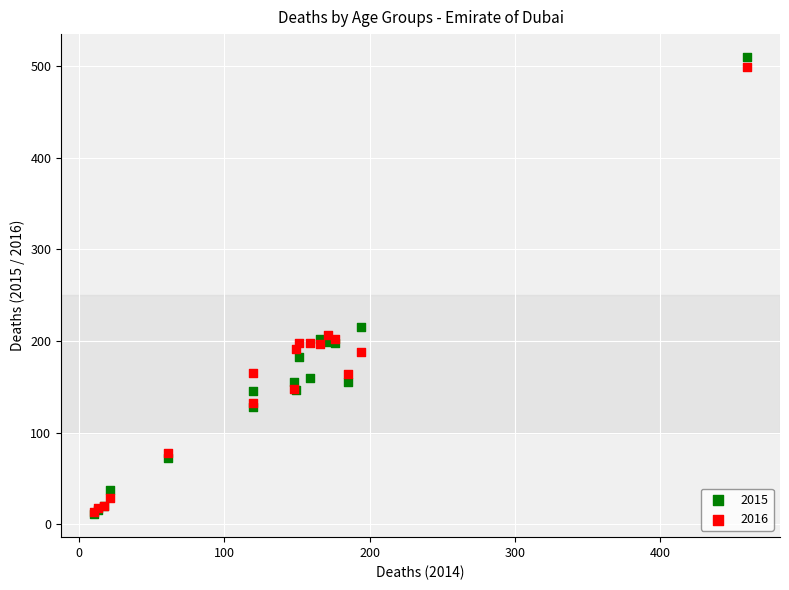

In the 2015 series, what Y value is closest to 260?

215